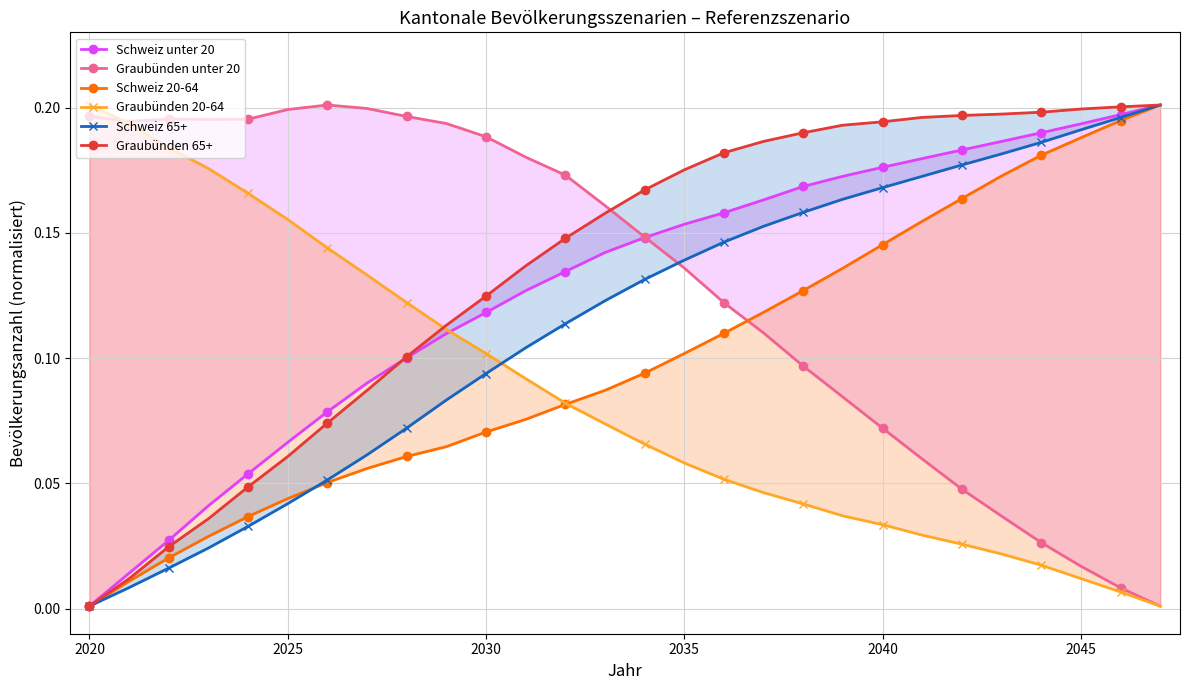

What is the difference between the Graubünden 20-64 values at 2040 and 2030?

0.1